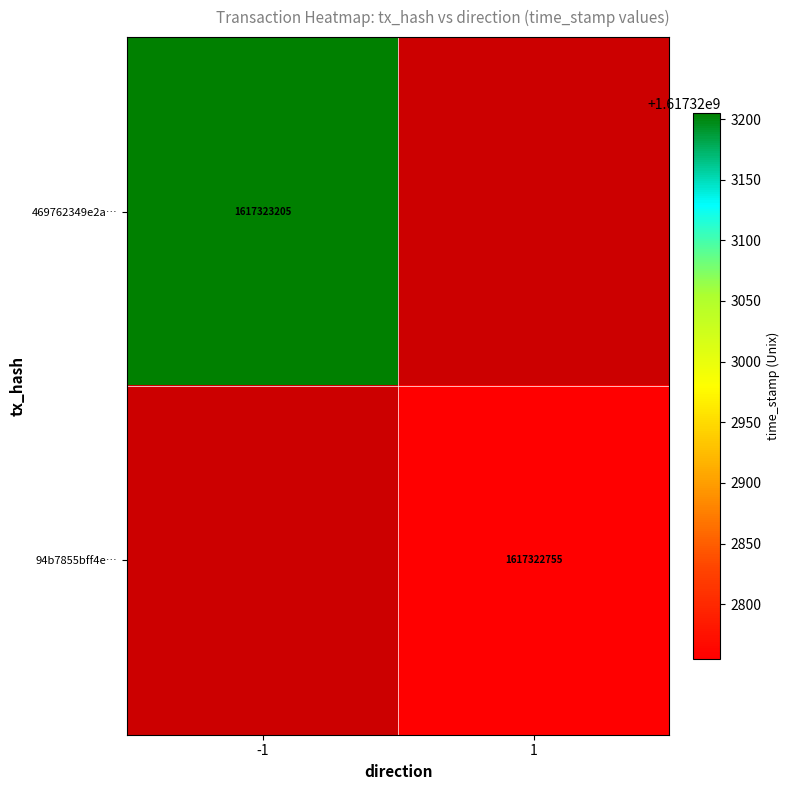

Is it true that 94b7855bff4ea199ad0c62cae1be63b9004aaaf equals 1 at 0?

True